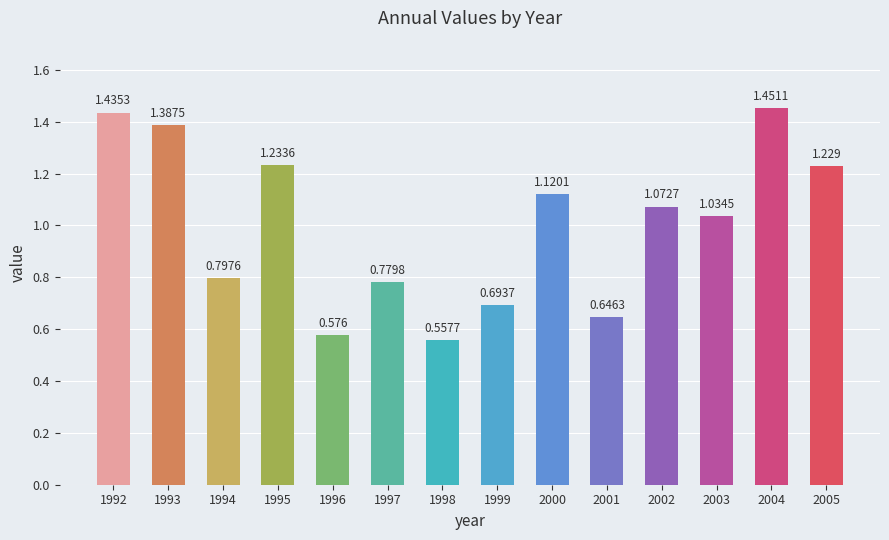

What is the change in value from 2004 to 2005?

-0.2